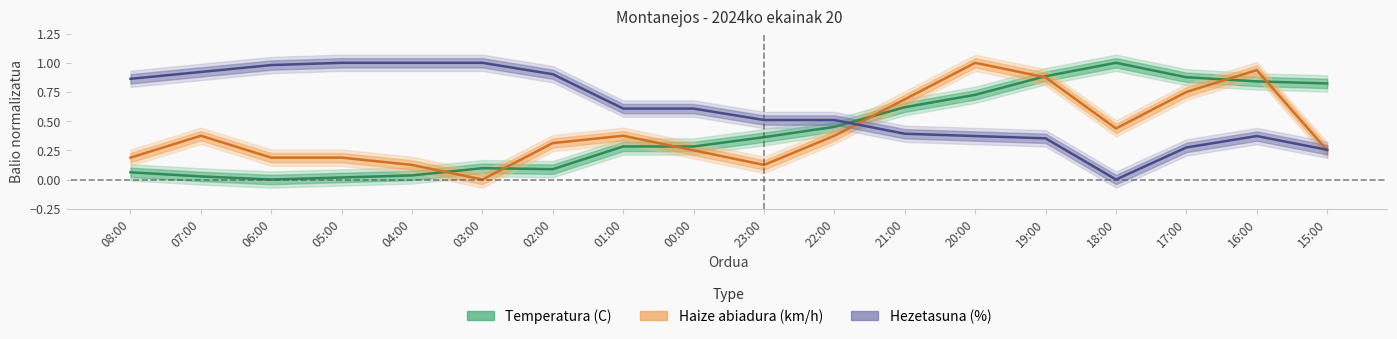

Rank the categories by Hezetasuna (%) value from highest to lowest.

05:00, 04:00, 03:00, 06:00, 07:00, 02:00, 08:00, 01:00, 00:00, 23:00, 22:00, 21:00, 20:00, 16:00, 19:00, 17:00, 15:00, 18:00